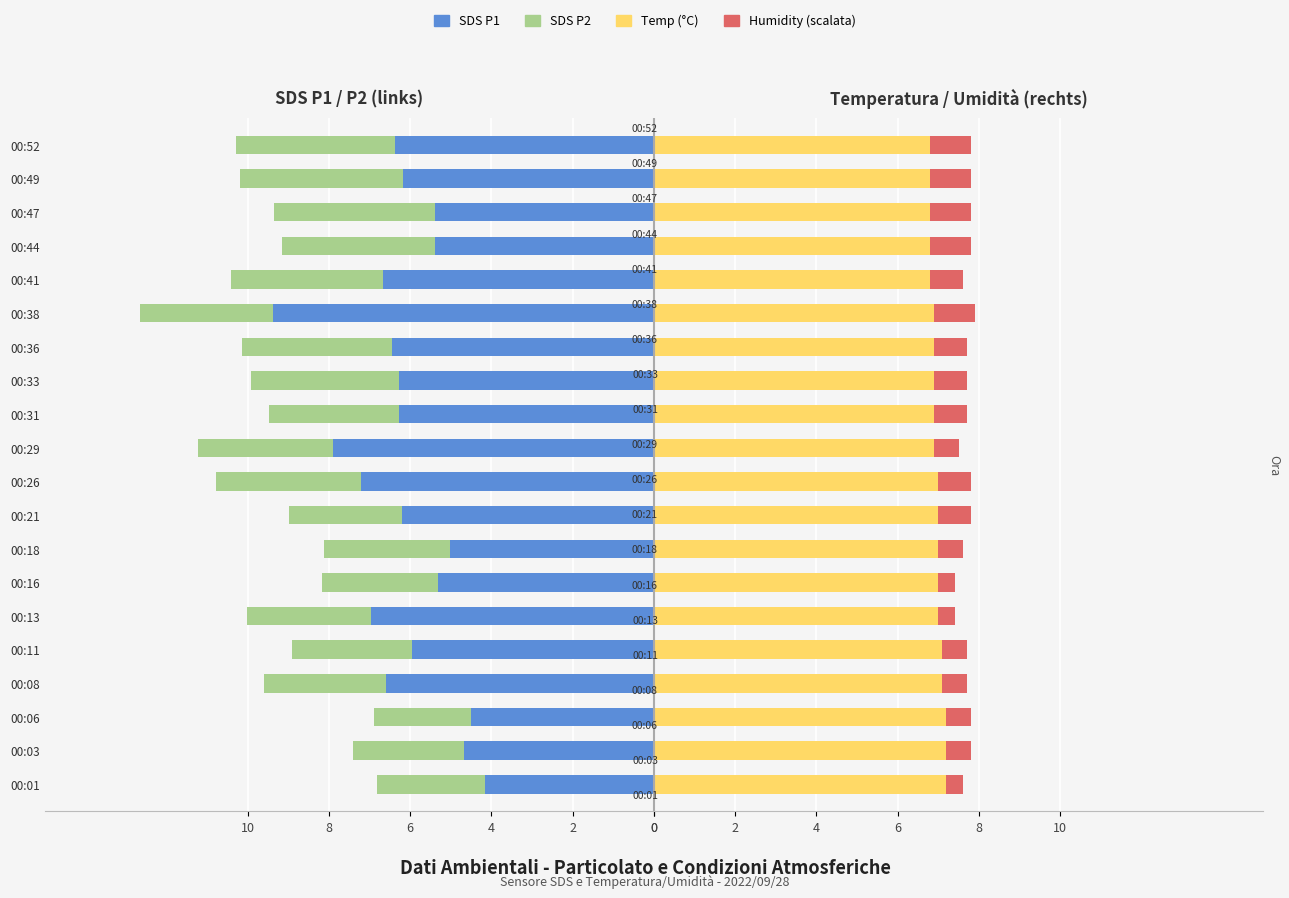

What is the approximate value of Temp (°C) at 00:36?

6.9